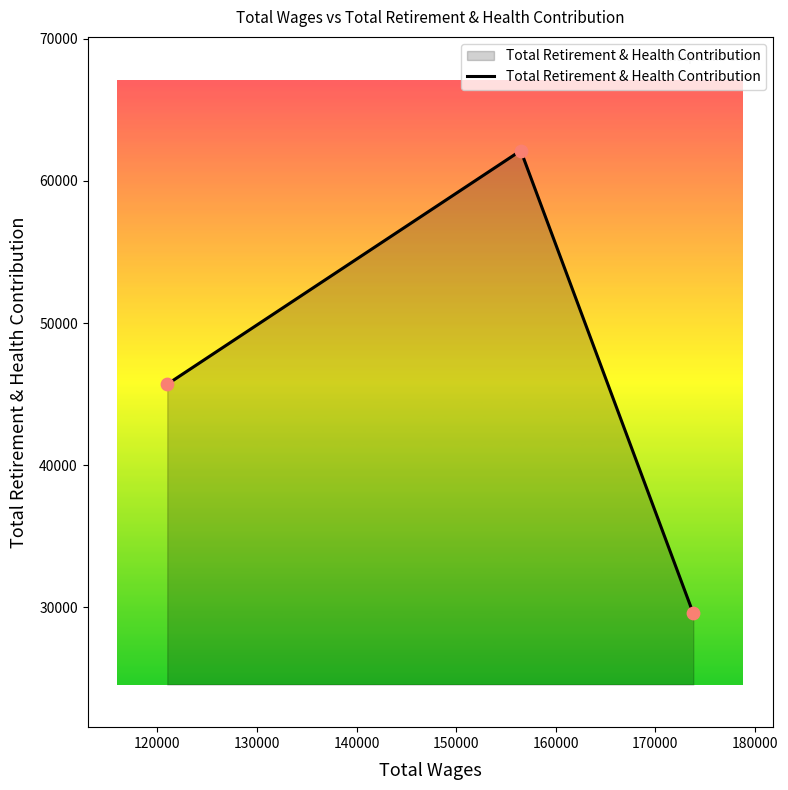

What is the minimum value shown in the chart?

29570